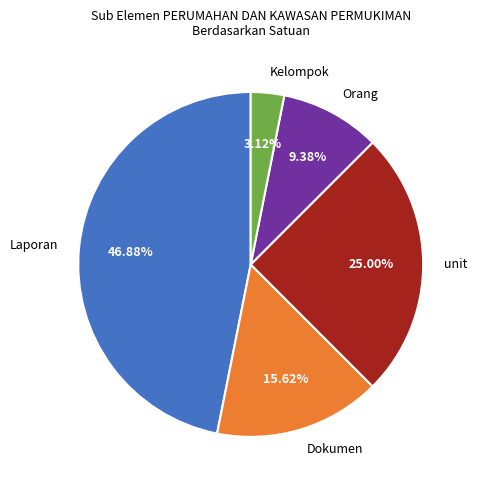

Combined, do Laporan and Dokumen account for over 50%?

Yes